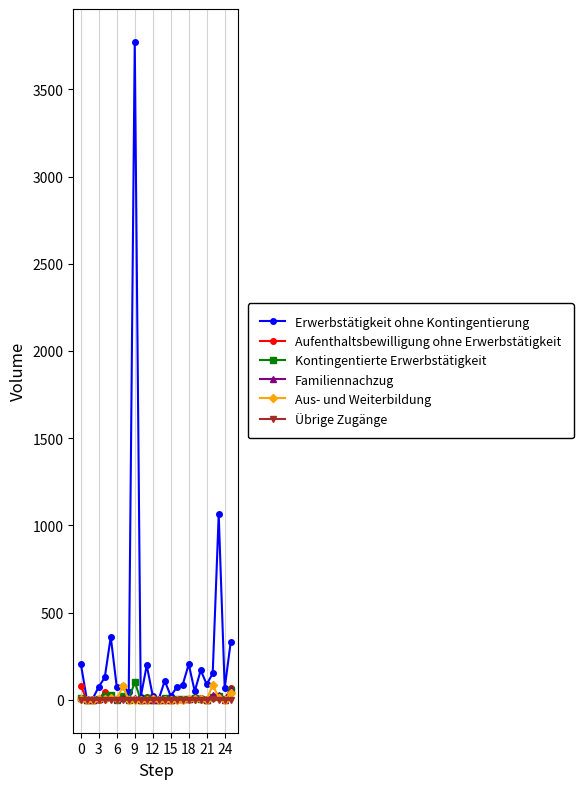

What are all the series names shown in the legend?

Erwerbstätigkeit ohne Kontingentierung, Aufenthaltsbewilligung ohne Erwerbstätigkeit, Kontingentierte Erwerbstätigkeit, Familiennachzug, Aus- und Weiterbildung, Übrige Zugänge